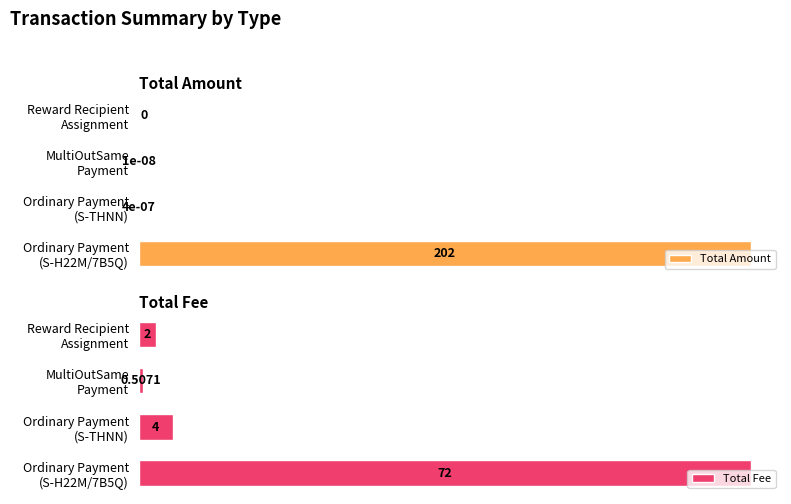

Rank the series at Reward Recipient Assignment from highest to lowest value.

Total Fee, Total Amount